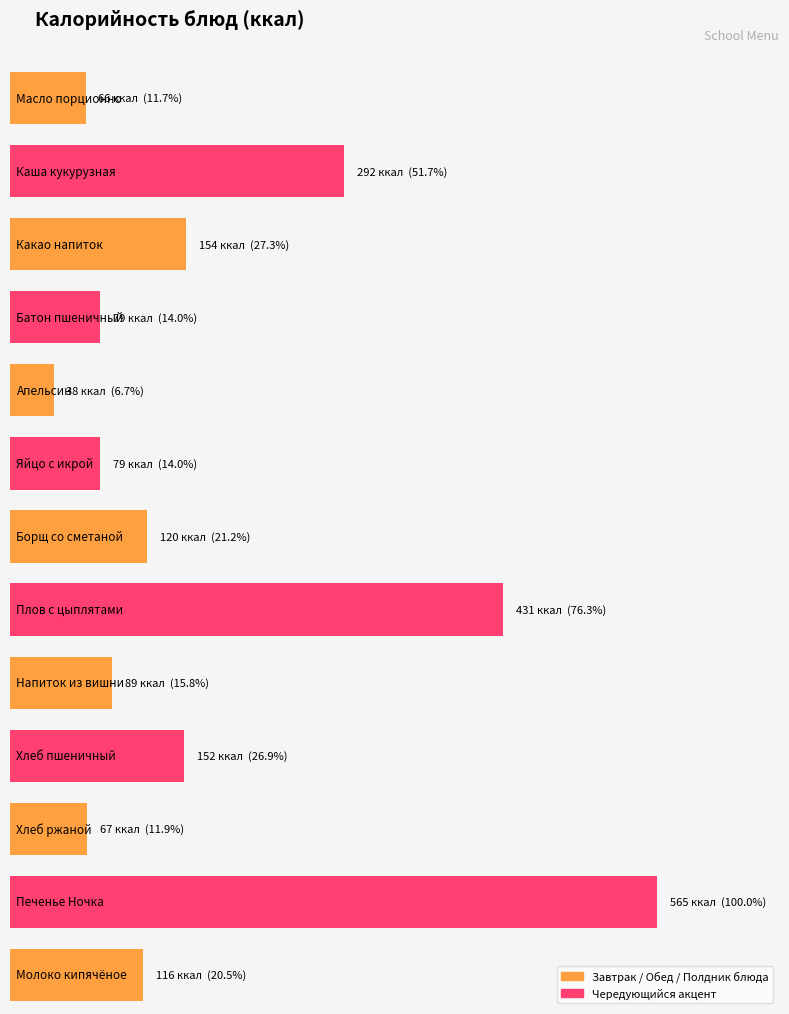

What is the maximum value shown in the chart?

565